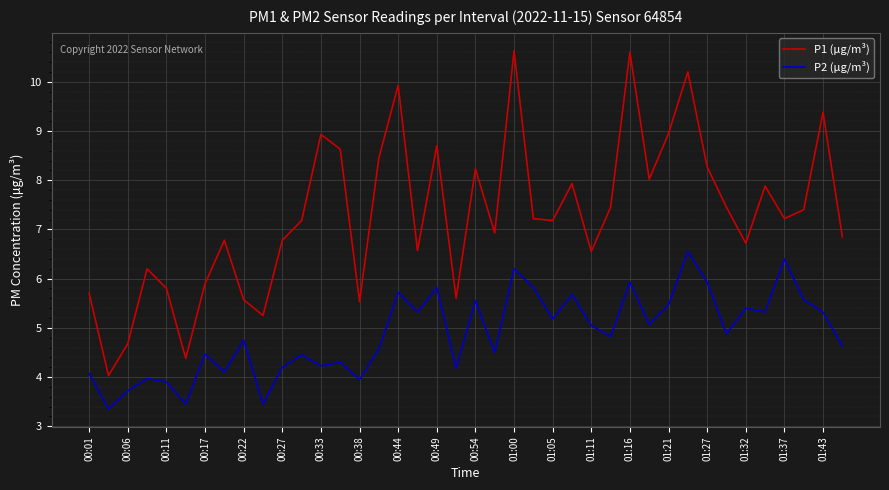

What is the highest value of the P1 (μg/m³) series?

10.6